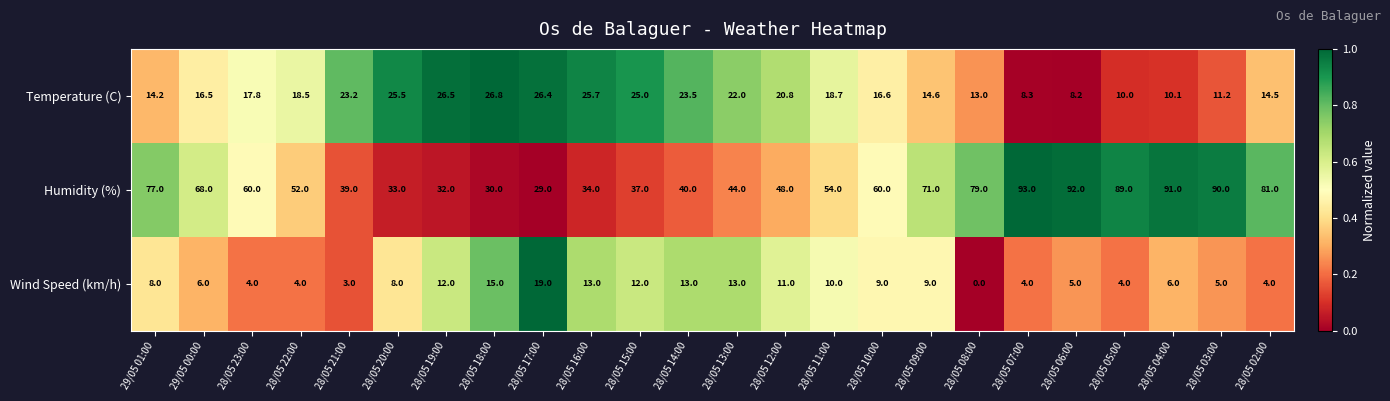

Rank the categories by Temperature (C) value from lowest to highest.

28/05 06:00, 28/05 07:00, 28/05 05:00, 28/05 04:00, 28/05 03:00, 28/05 08:00, 29/05 01:00, 28/05 02:00, 28/05 09:00, 29/05 00:00, 28/05 10:00, 28/05 23:00, 28/05 22:00, 28/05 11:00, 28/05 12:00, 28/05 13:00, 28/05 21:00, 28/05 14:00, 28/05 15:00, 28/05 20:00, 28/05 16:00, 28/05 17:00, 28/05 19:00, 28/05 18:00